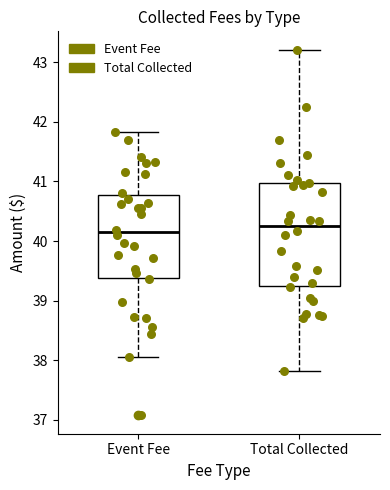

Comparing the boxes themselves (not the whiskers), which one is the tallest?

Total Collected